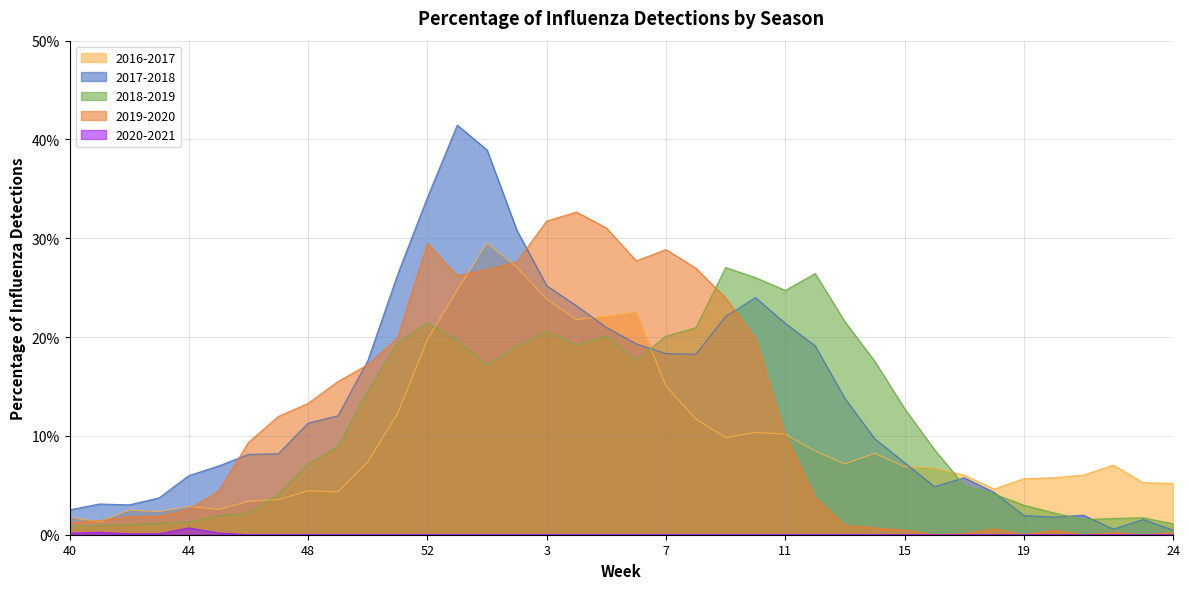

How many positive values does the 2020-2021 series have?

6